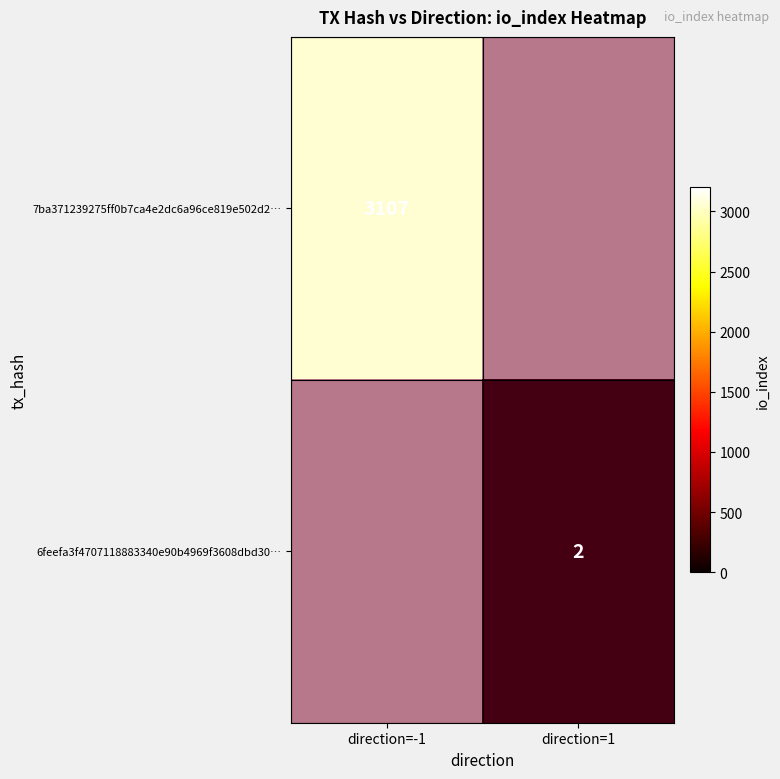

Count the 7ba371239275ff0b7ca4e2dc6a96ce819e502d2… values in the range 0 to 3107.

2